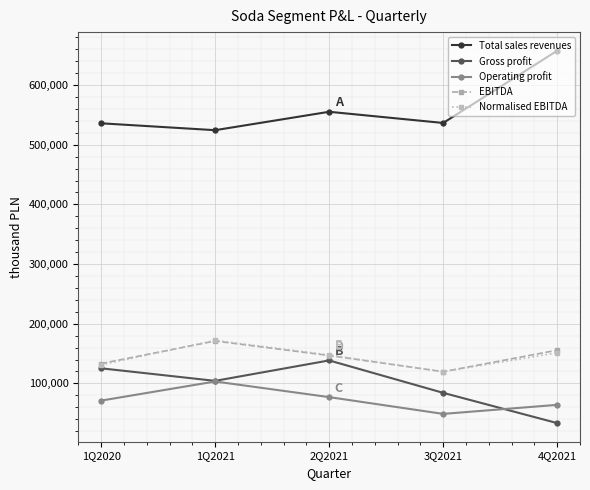

What is the minimum value for Operating profit?

48910